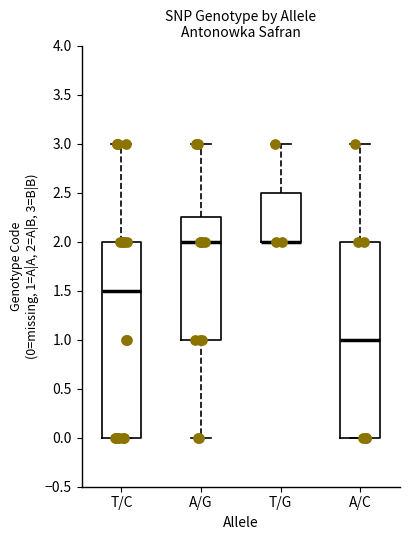

Reading left to right, read every box against the y-axis: the position of its median line, the range the box covers, and the ends of its whiskers. The values are not printed on the chart, so give them approximately, as read against the axis.

T/C: median 1.50, box 0.00 to 2.00, whiskers 0.00 to 3.00
A/G: median 2.00, box 1.00 to 2.25, whiskers 0.00 to 3.00
T/G: median 2.00 (drawn on the box's lower edge), box 2.00 to 2.50, whiskers 2.00 to 3.00
A/C: median 1.00, box 0.00 to 2.00, whiskers 0.00 to 3.00